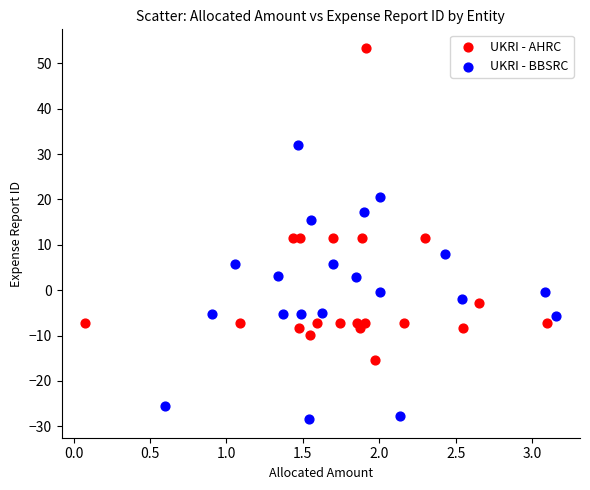

Which series reaches the minimum Y coordinate?

UKRI - BBSRC